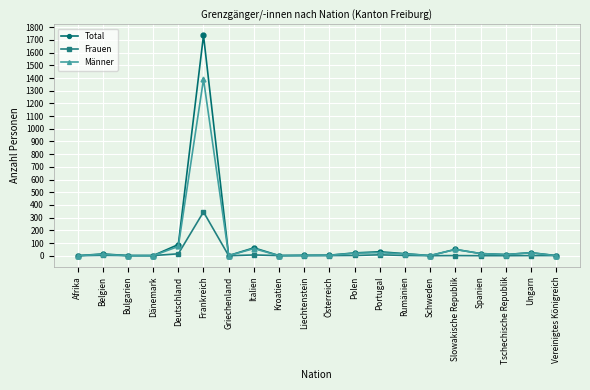

Which series has the widest spread of values?

Total